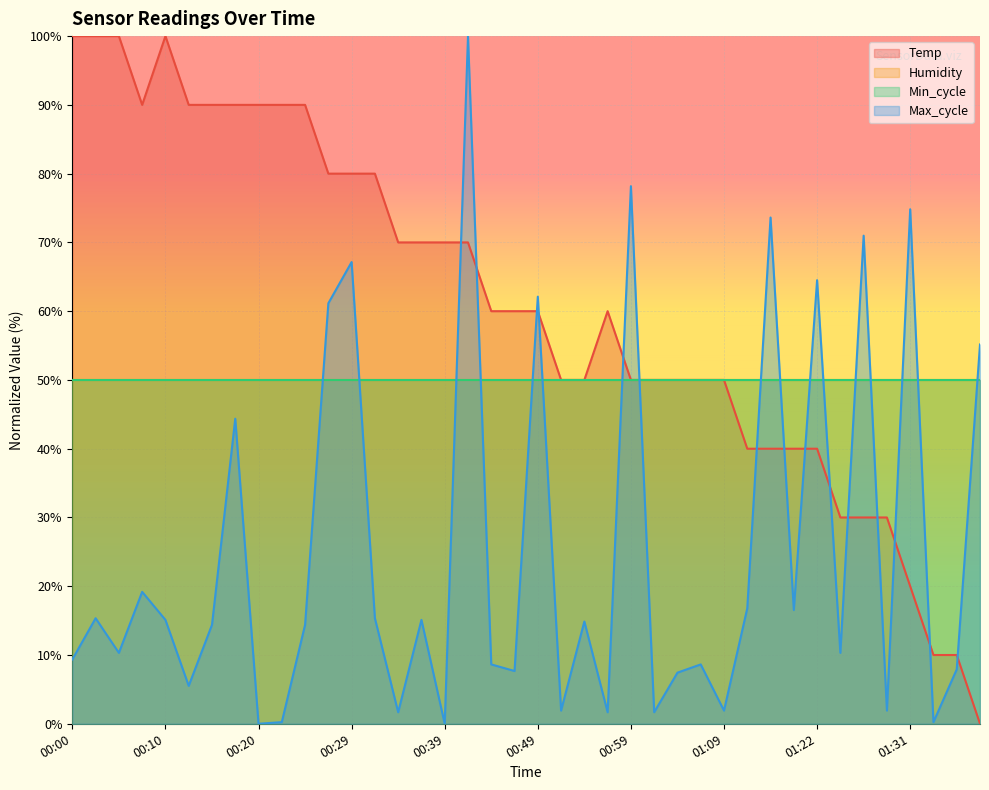

Does the chart display data point markers on the line(s)?

No